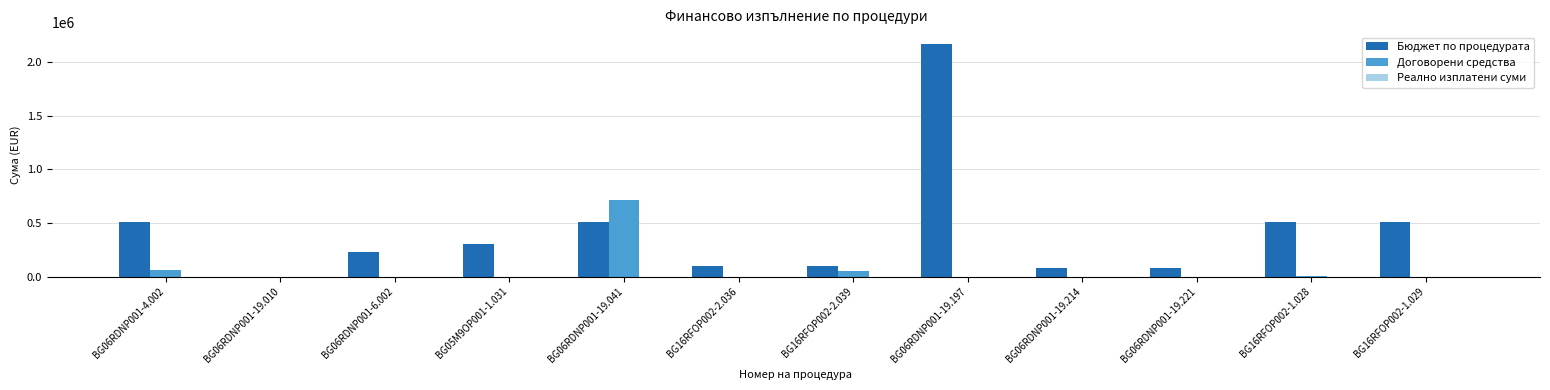

Does the chart contain stacked bars?

No